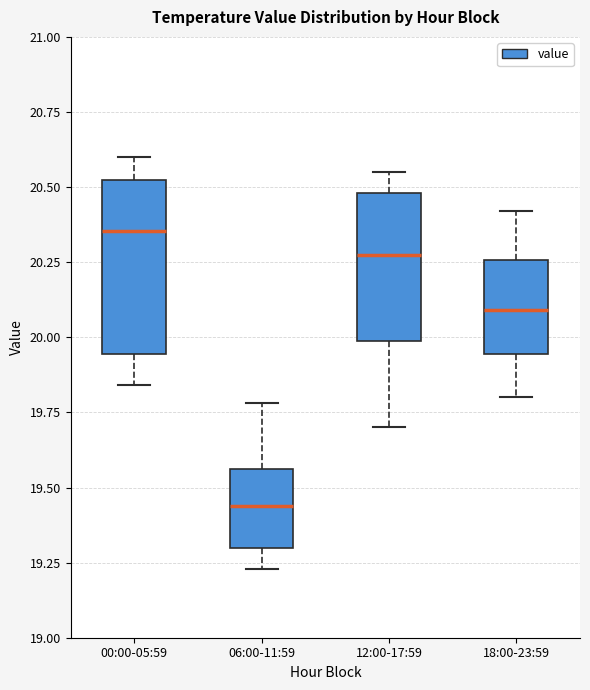

Reading left to right, transcribe this box plot: for each box, give where its median line is, the range the box spans, and where its two whiskers end, as read against the y-axis. The values are not printed on the chart, so give them approximately, as read against the axis.

00:00-05:59: median 20.35, box 19.95 to 20.50, whiskers 19.85 to 20.60
06:00-11:59: median 19.45, box 19.30 to 19.55, whiskers 19.25 to 19.80
12:00-17:59: median 20.30, box 20.00 to 20.50, whiskers 19.70 to 20.55
18:00-23:59: median 20.10, box 19.95 to 20.25, whiskers 19.80 to 20.40